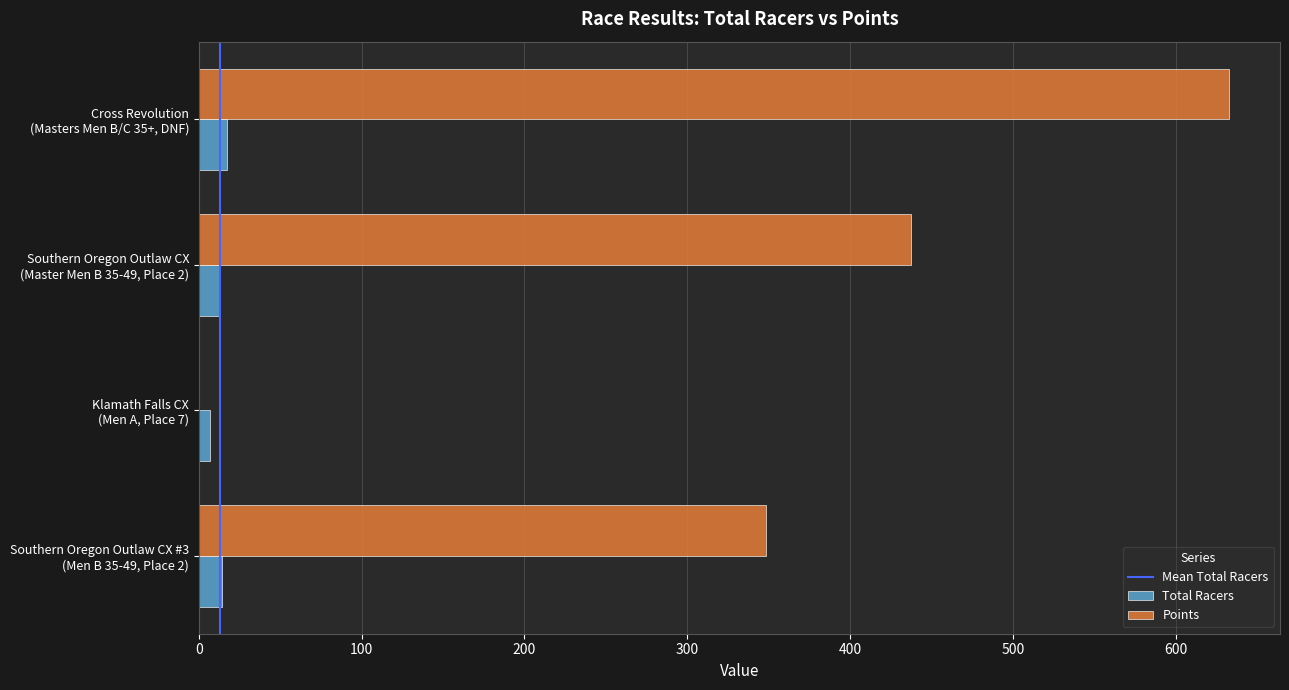

What is the total value across all series at Southern Oregon Outlaw CX
(Master Men B 35-49, Place 2)?

450.5